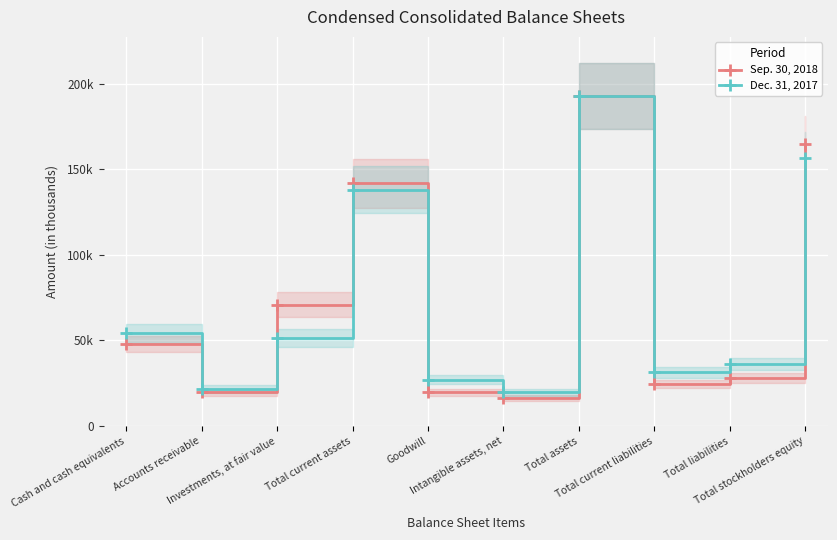

What is the sum of the Sep. 30, 2018 values at Intangible assets, net and Total assets?

209006